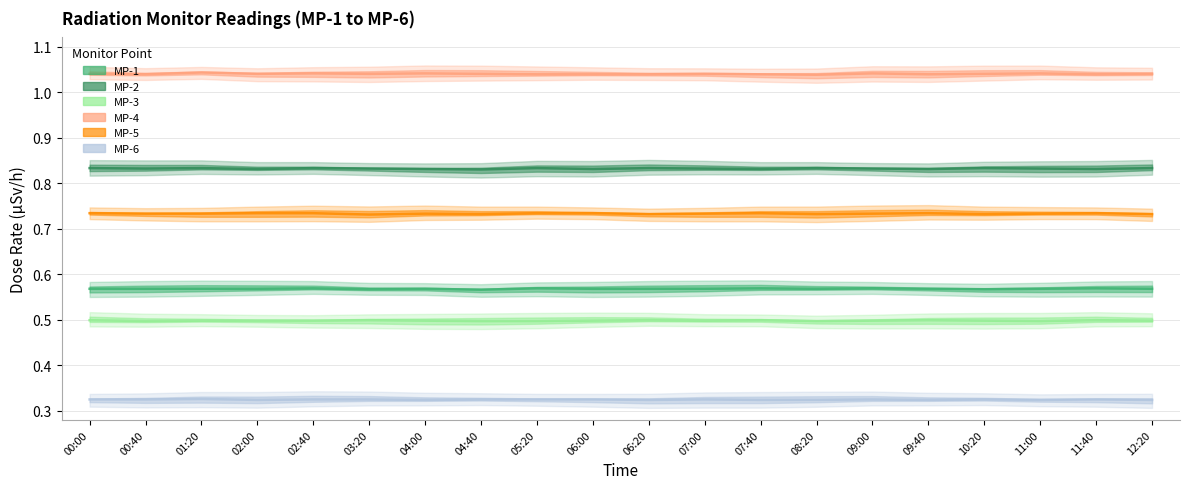

What is the label of the 20th point from the left?

12:20